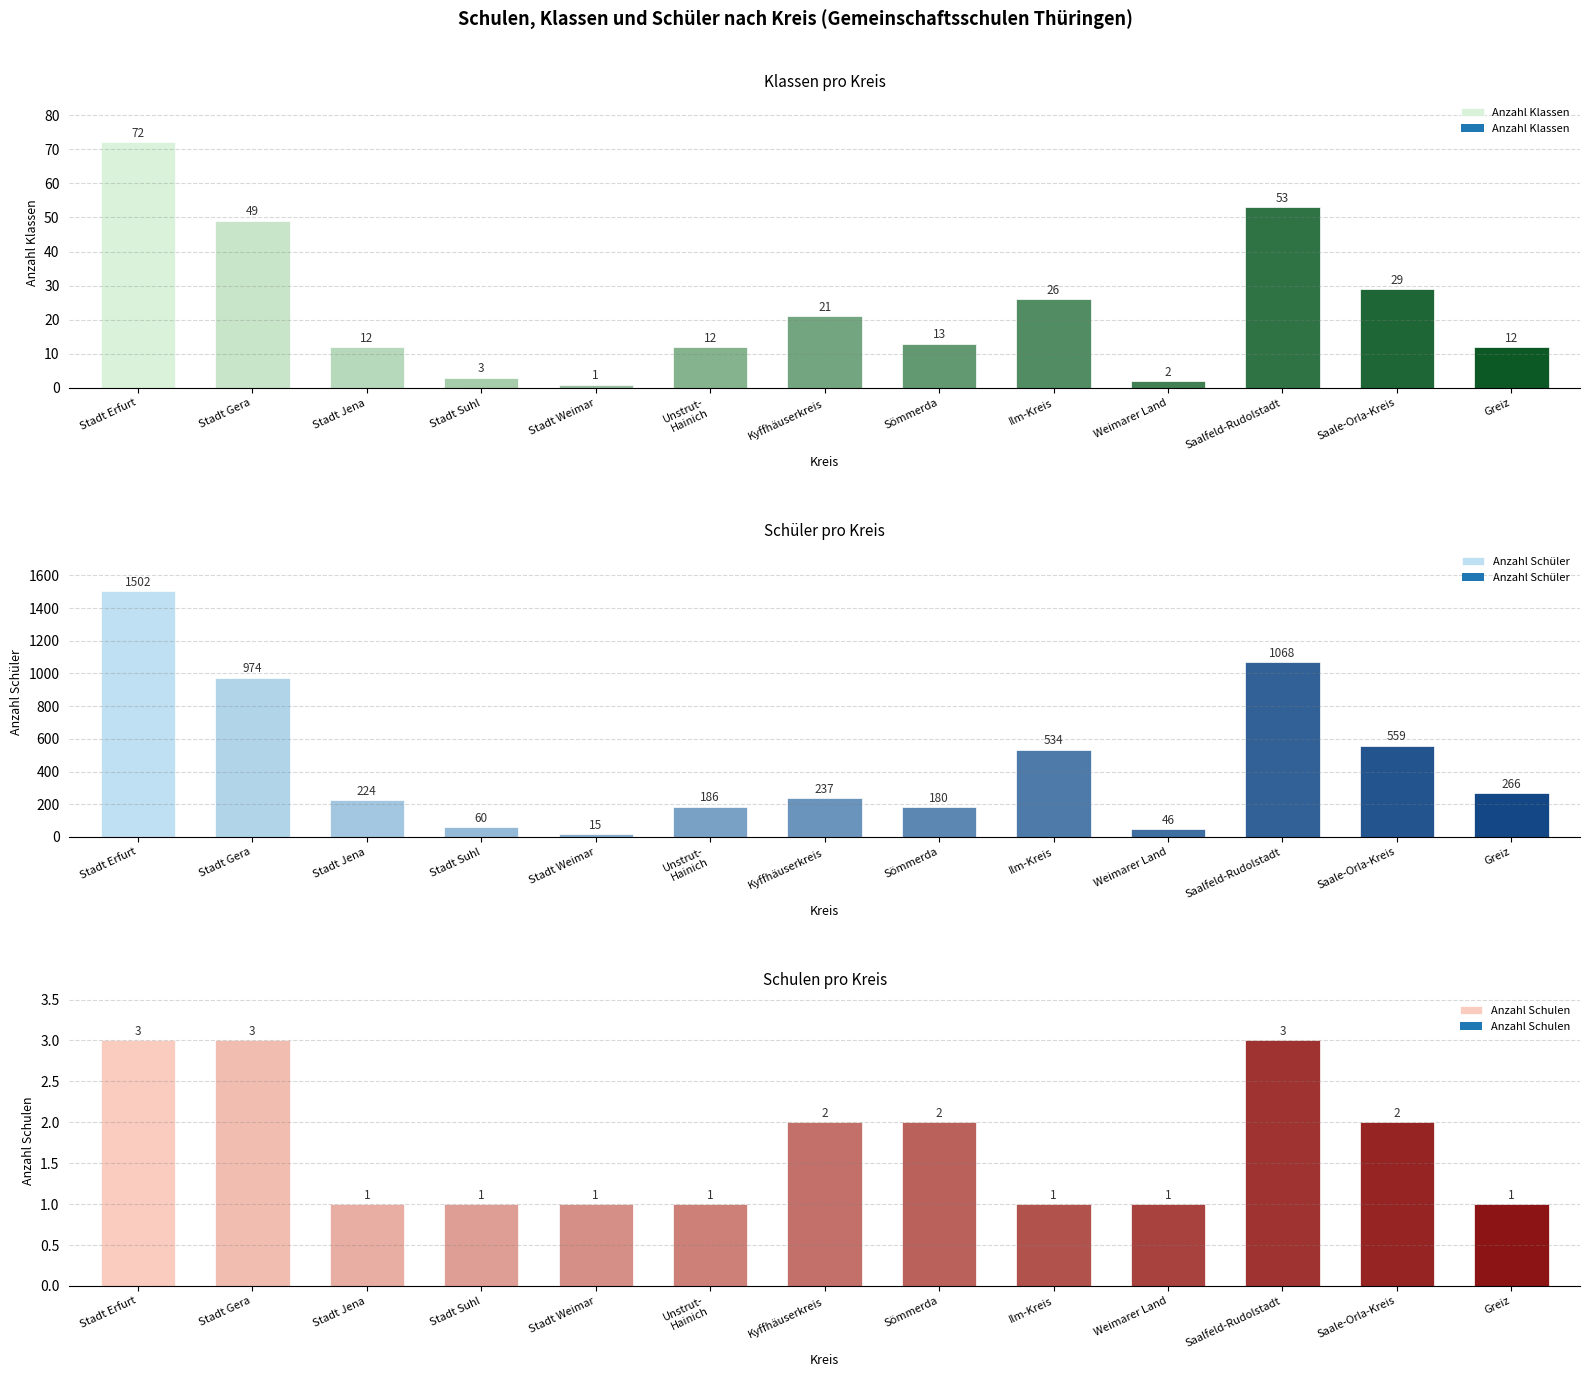

The value of Anzahl Klassen at Saale-Orla-Kreis is 16. True or false?

False